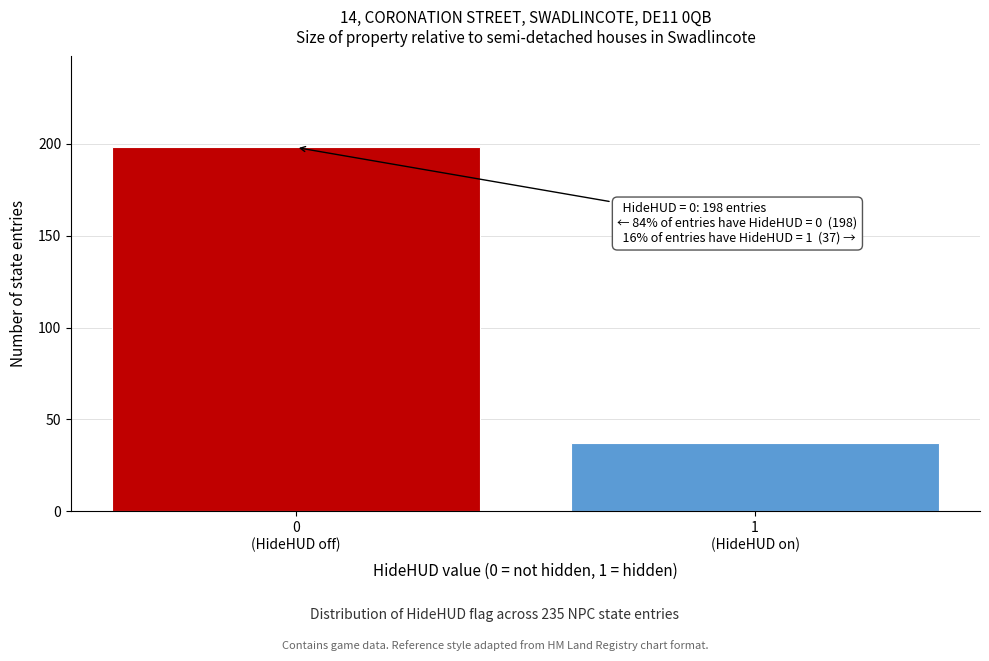

Reading left to right, transcribe all the data shown in this chart.

198	37